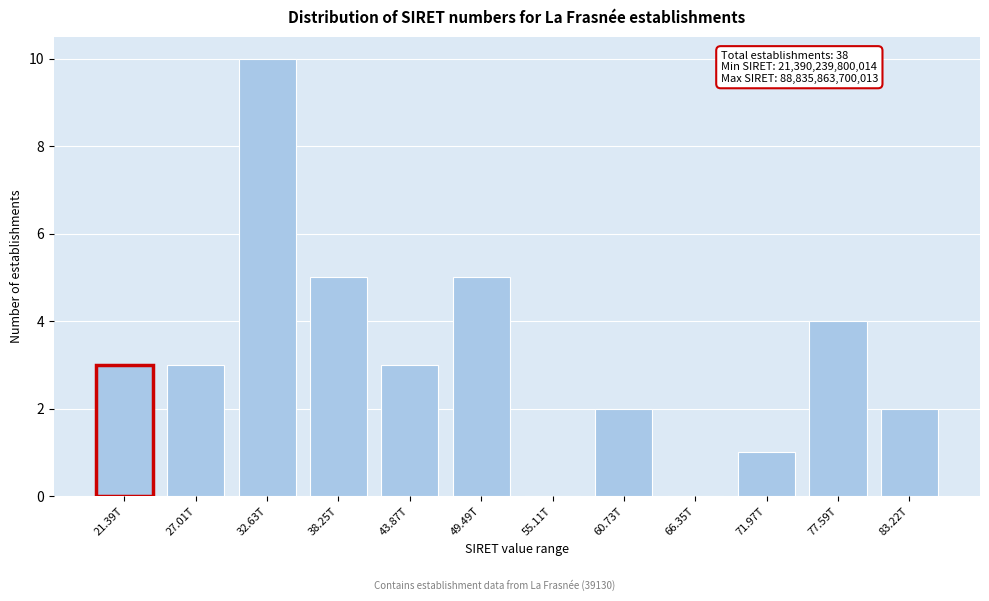

Reading right to left, what are all the values shown in this chart?

83.22T=2	77.59T=4	71.97T=1	66.35T=0	60.73T=2	55.11T=0	49.49T=5	43.87T=3	38.25T=5	32.63T=10	27.01T=3	21.39T=3